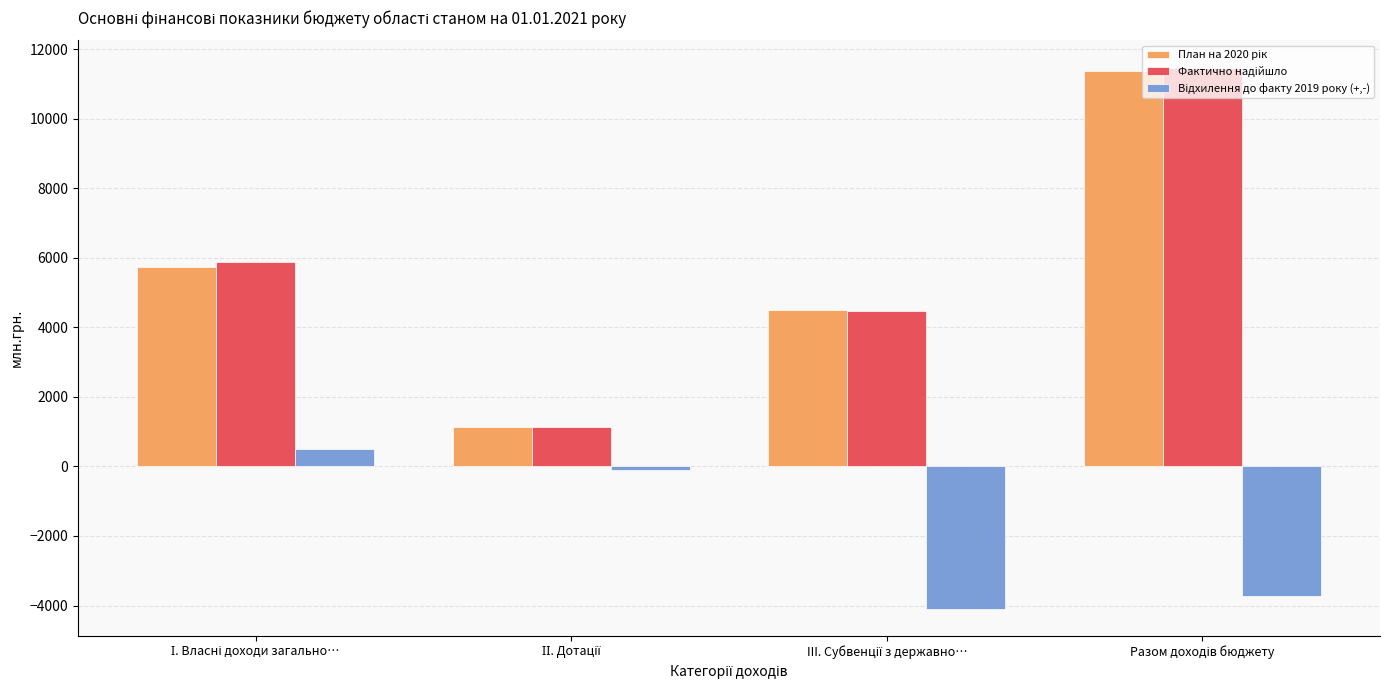

Count the number of categories in the chart.

4